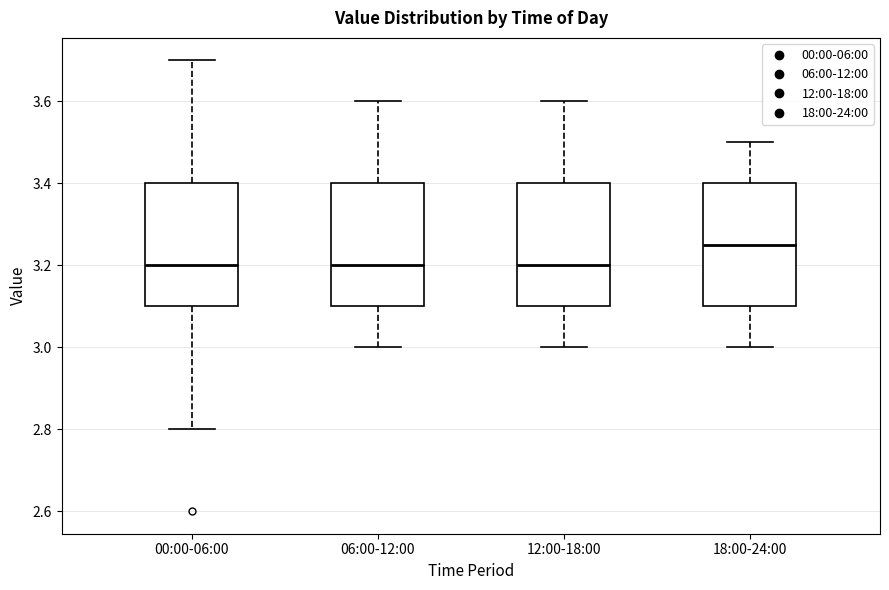

Which box has the highest median line?

18:00-24:00